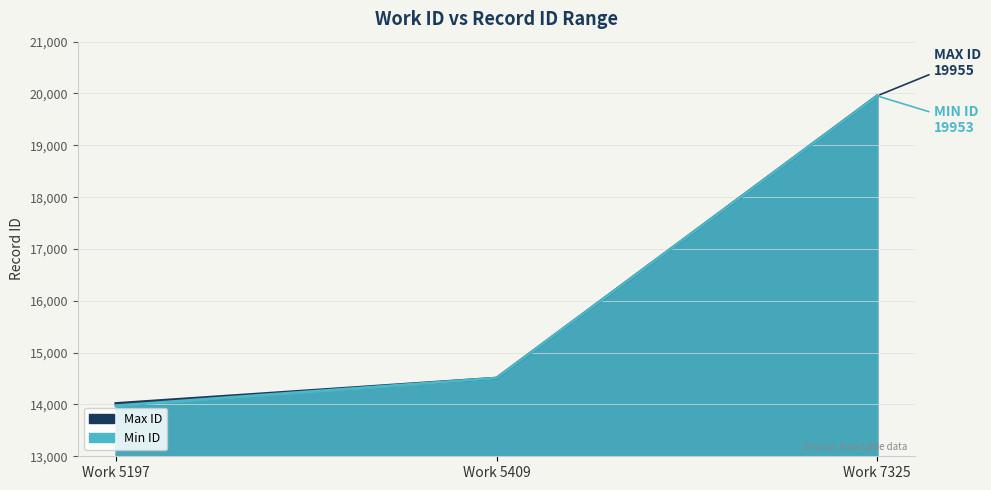

Which series changed the most between Work 5409 and Work 7325?

Max ID